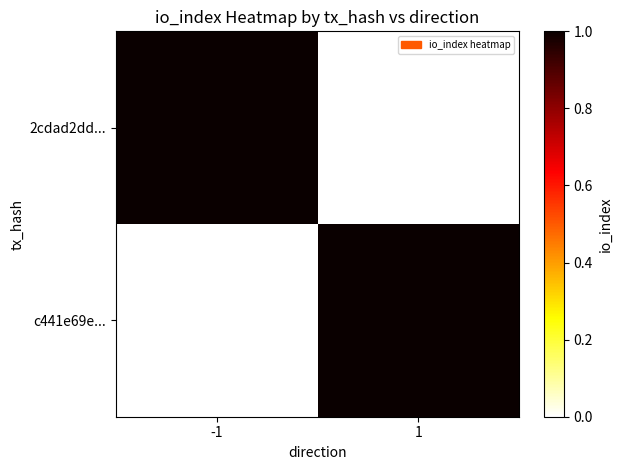

Is it true that row_1 equals 0 at -1?

True